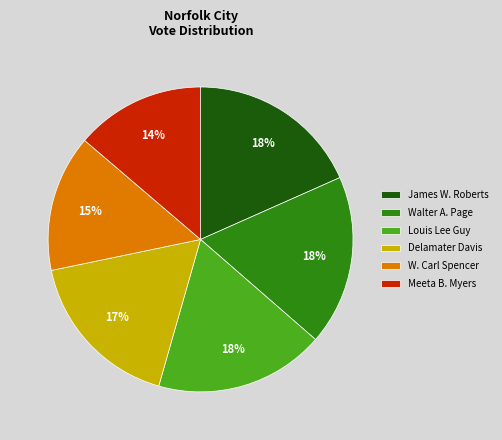

Which slice is the smallest?

Meeta B. Myers